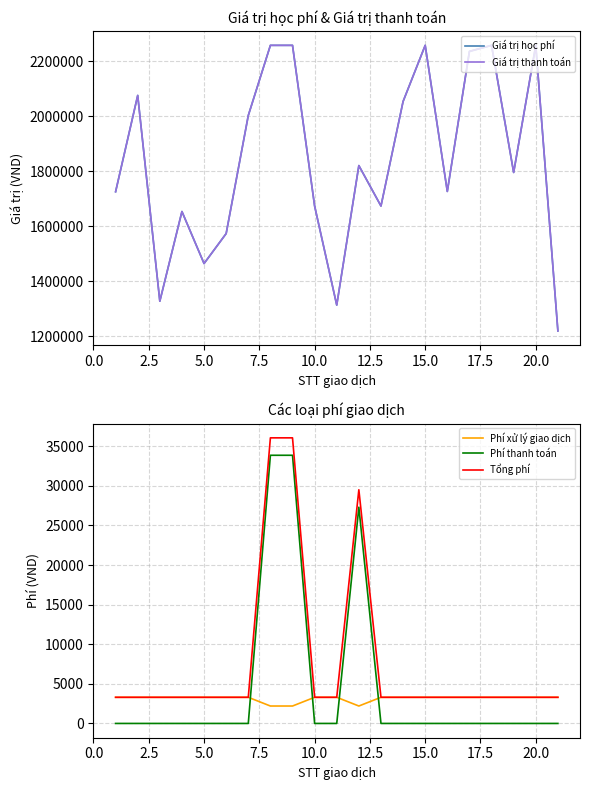

Which series has the largest total across all categories?

Giá trị học phí